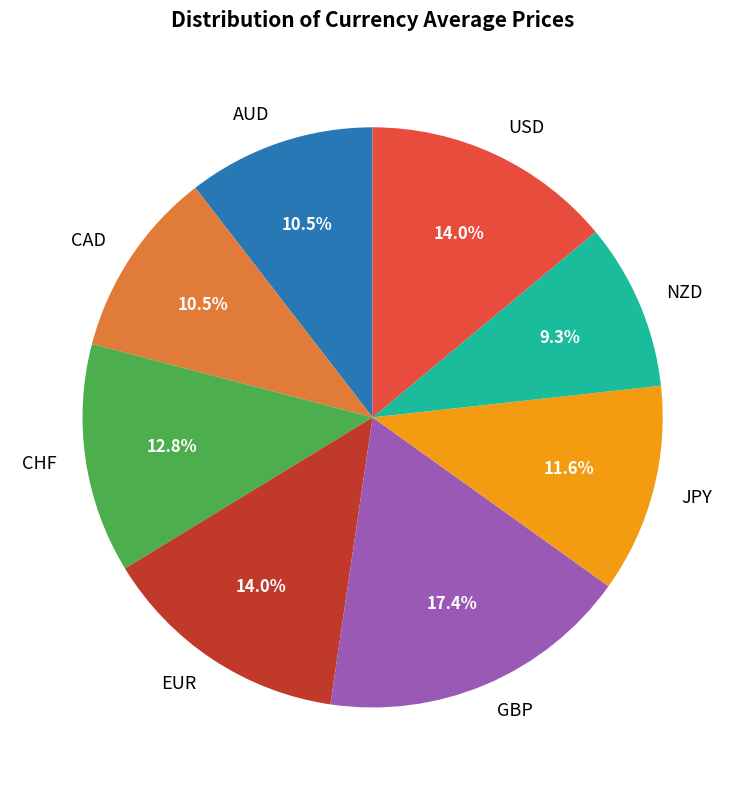

Does any single category account for the majority?

No